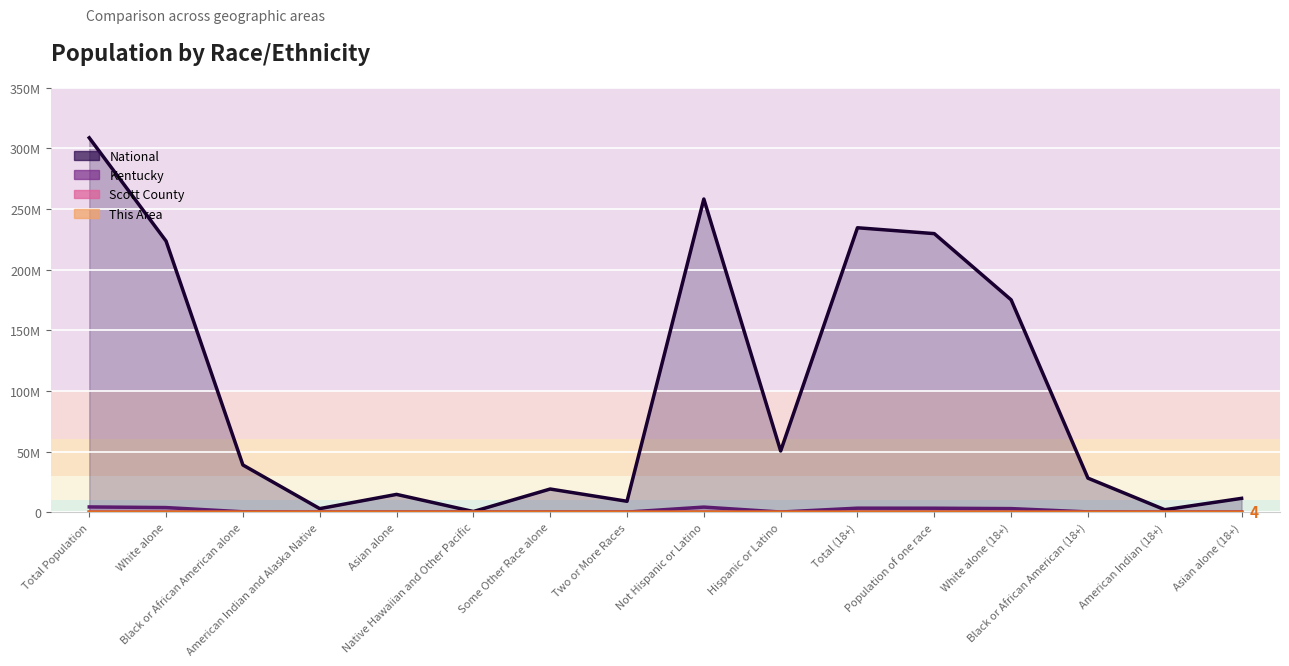

What is the difference between the Kentucky values at Two or More Races and Some Other Race alone?

19657